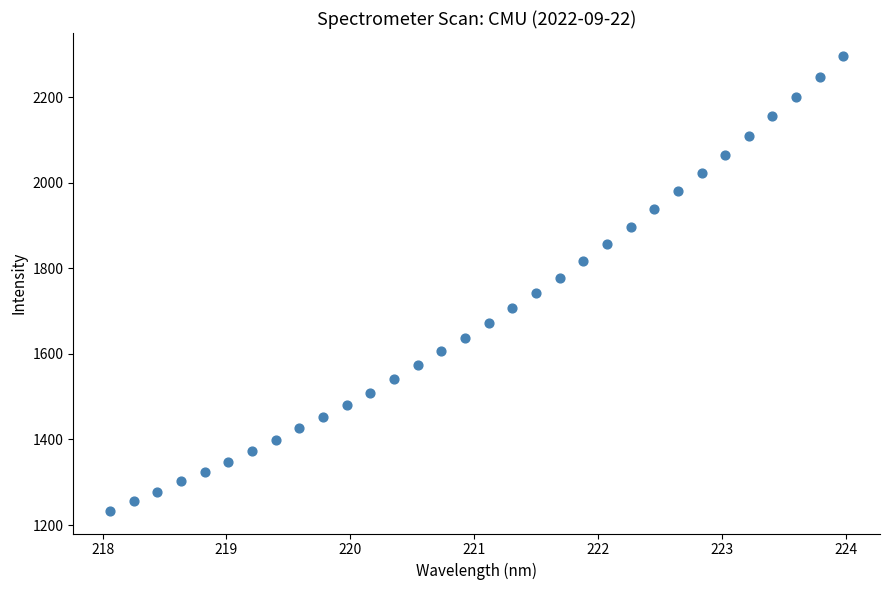

What is the range of X values (max minus min)?

5.9